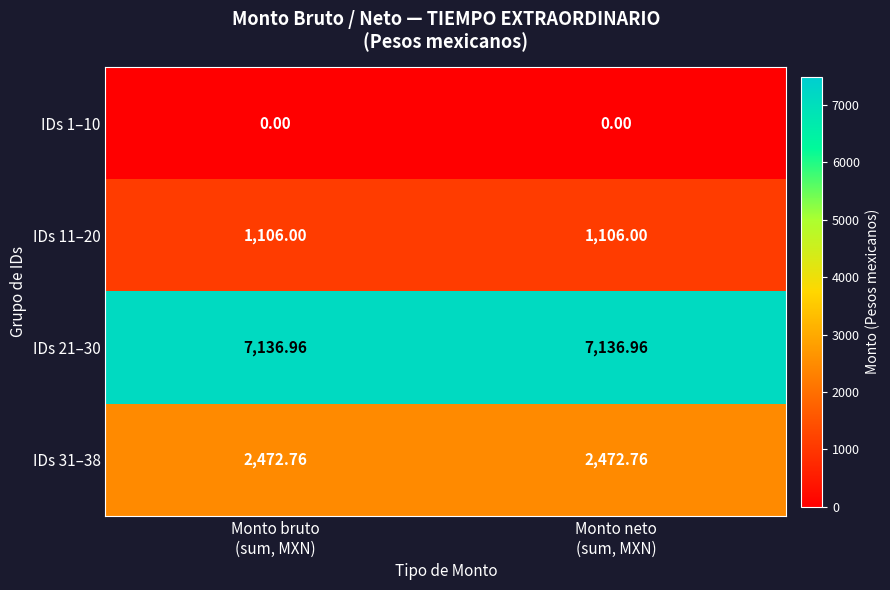

Reading left to right, list all the values displayed in this chart.

IDs 1–10: Monto bruto
(sum, MXN)=0.0	Monto neto
(sum, MXN)=0.0
IDs 11–20: Monto bruto
(sum, MXN)=1106.0	Monto neto
(sum, MXN)=1106.0
IDs 21–30: Monto bruto
(sum, MXN)=7137.0	Monto neto
(sum, MXN)=7137.0
IDs 31–38: Monto bruto
(sum, MXN)=2472.8	Monto neto
(sum, MXN)=2472.8